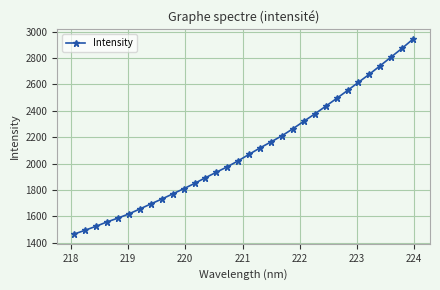

Reading left to right, what are all the values shown in this chart?

1466.6	1495.5	1525.7	1558.5	1587.5	1619.4	1656.7	1694.8	1731.6	1770.7	1809.6	1850.2	1893.5	1935.4	1976.4	2022.0	2071.2	2119.7	2165.1	2211.4	2264.7	2321.1	2376.7	2434.9	2494.1	2554.5	2616.6	2677.8	2742.7	2808.7	2874.4	2944.2